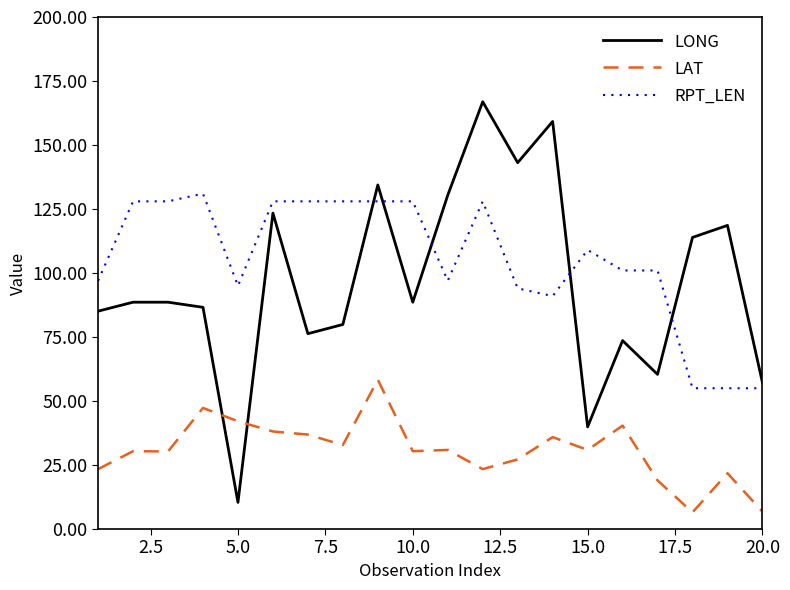

Which series has the largest range (max minus min)?

LONG